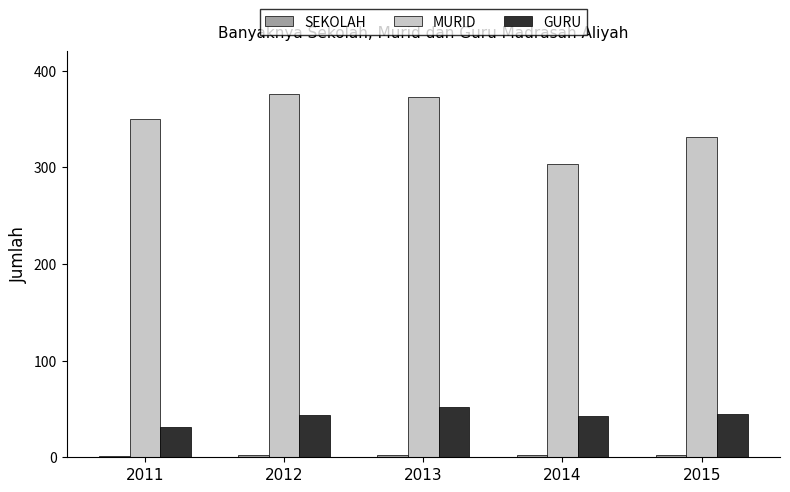

The value of GURU at 2012 is 44. True or false?

True